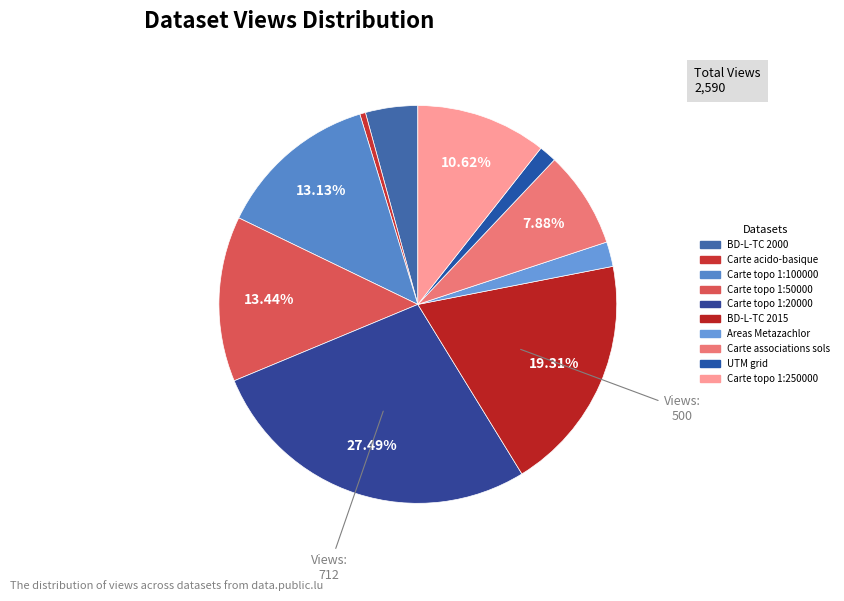

Does any single category account for the majority?

No